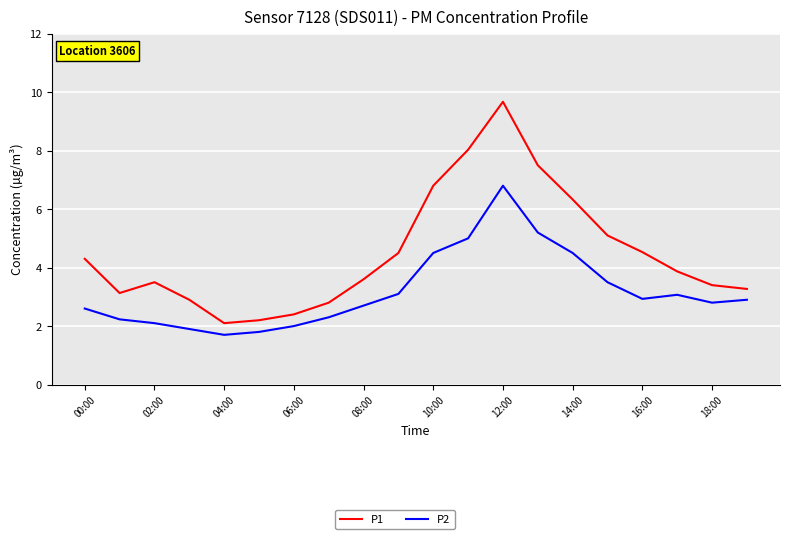

True or false: P1 and P2 intersect in this chart.

False